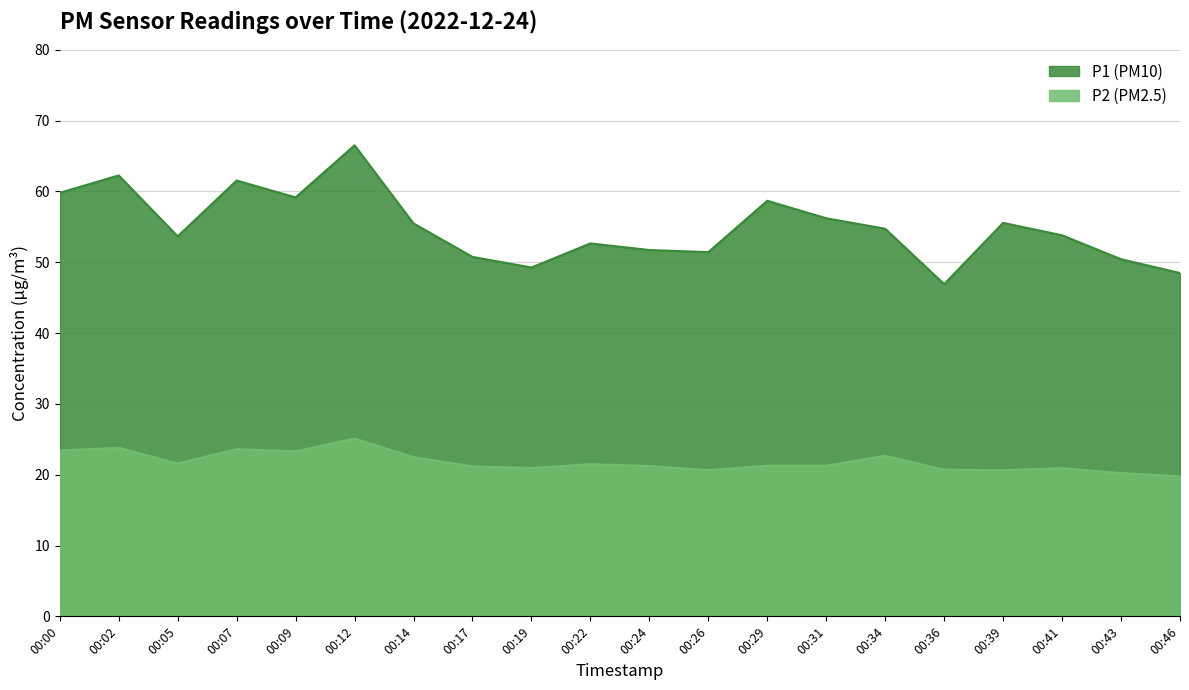

Reading left to right, extract all data points from this chart.

P1: 59.8	62.2	53.6	61.5	59.1	66.5	55.5	50.8	49.2	52.6	51.7	51.4	58.7	56.2	54.7	46.9	55.5	53.8	50.4	48.5
P2: 23.4	23.8	21.6	23.6	23.3	25.1	22.5	21.2	20.9	21.5	21.2	20.6	21.3	21.3	22.7	20.7	20.6	20.9	20.2	19.8